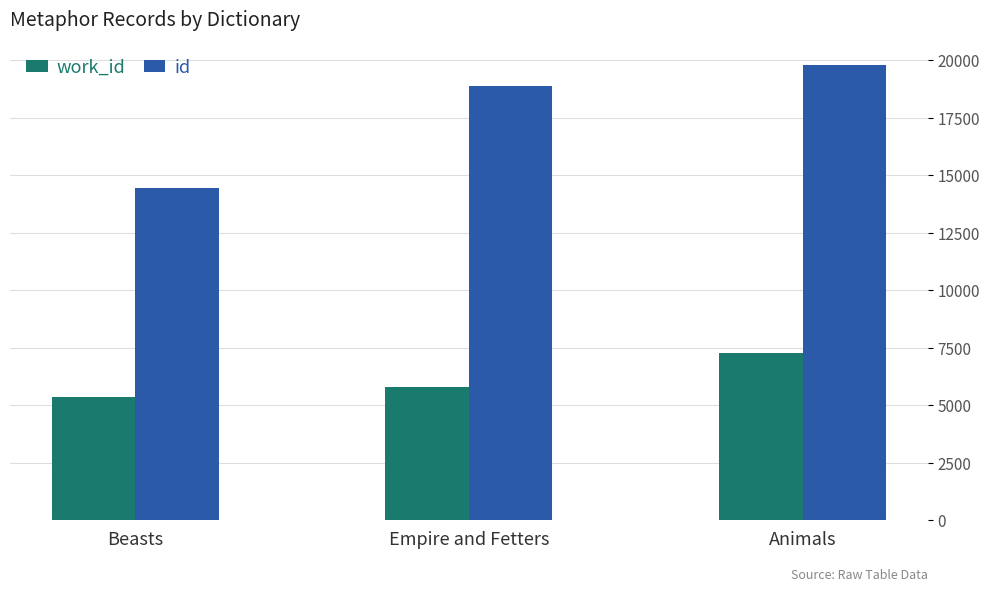

What are all the series names shown in the legend?

work_id, id